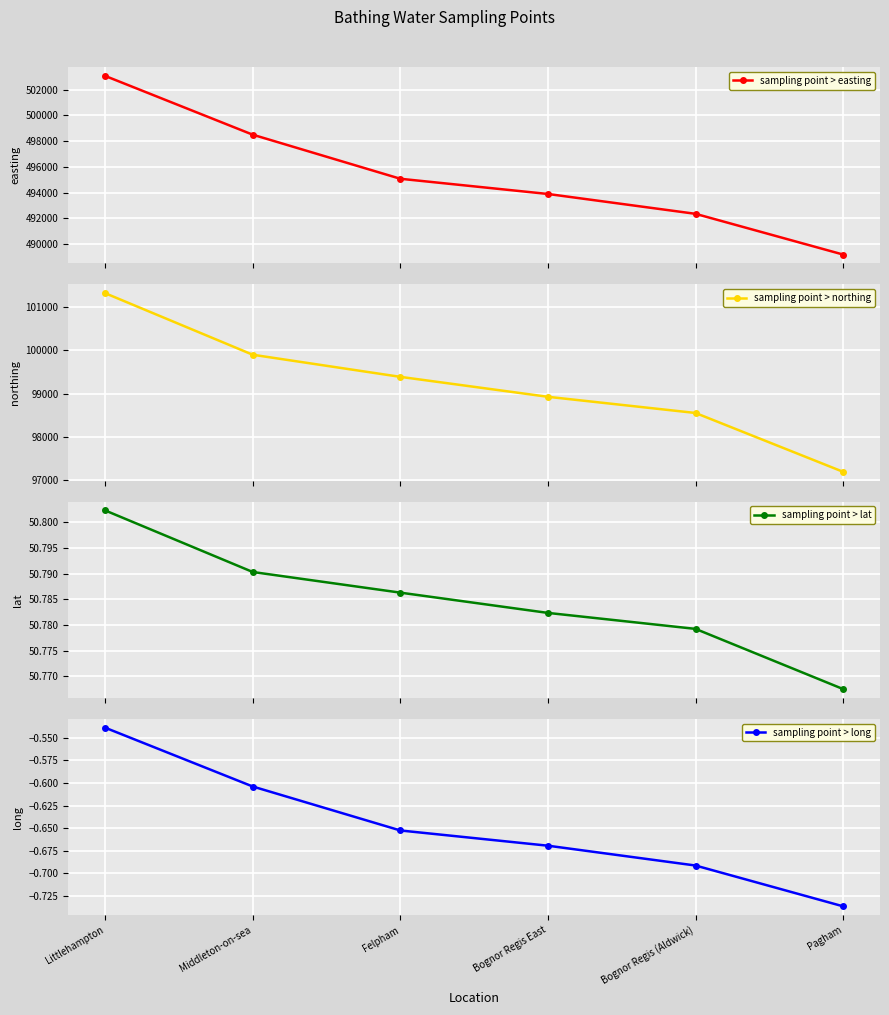

At which category does the chart reach its minimum across all series?

Pagham